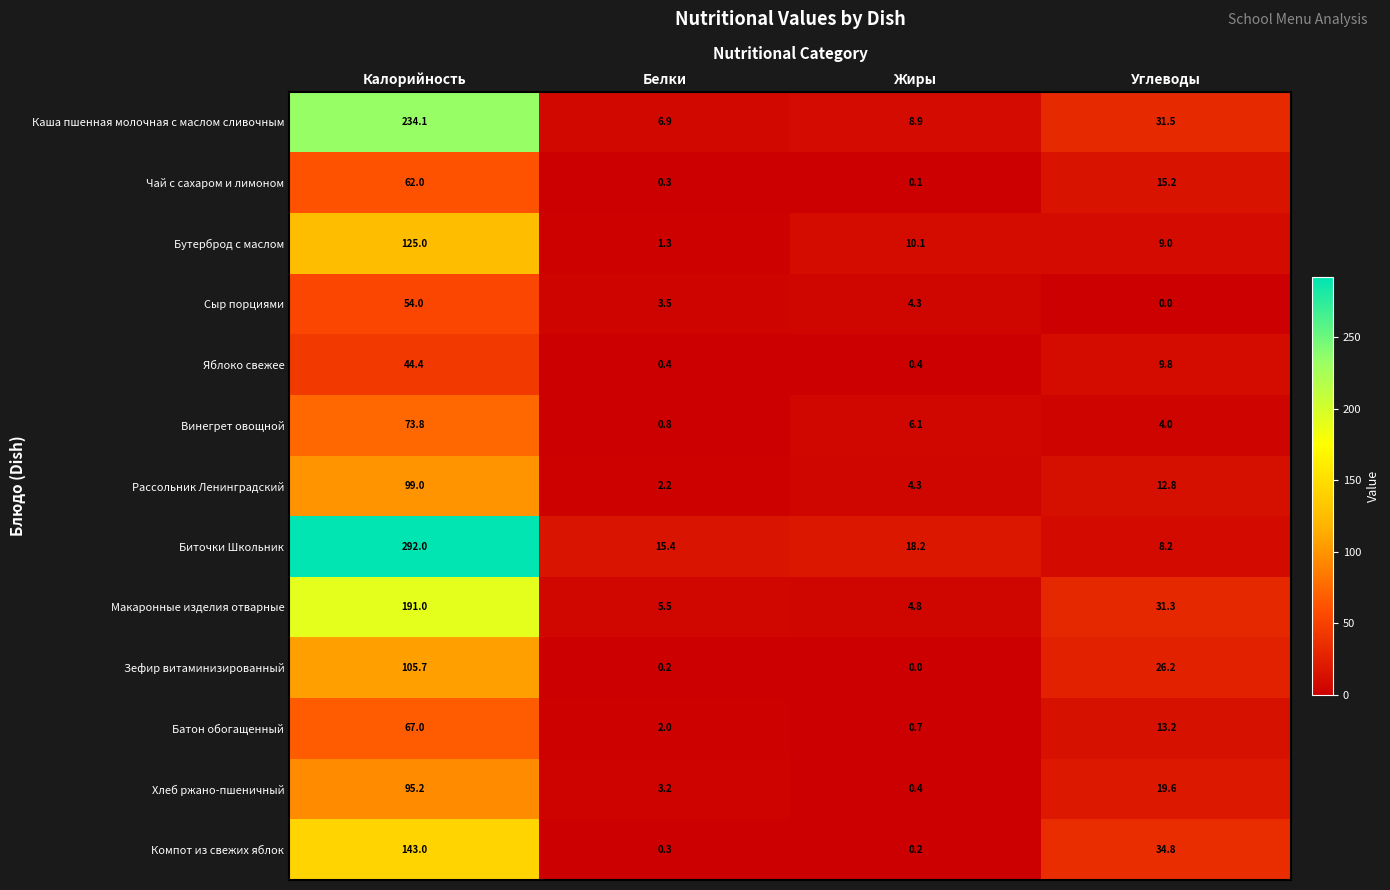

Is it true that Хлеб ржано-пшеничный equals 4.9 at Белки?

False